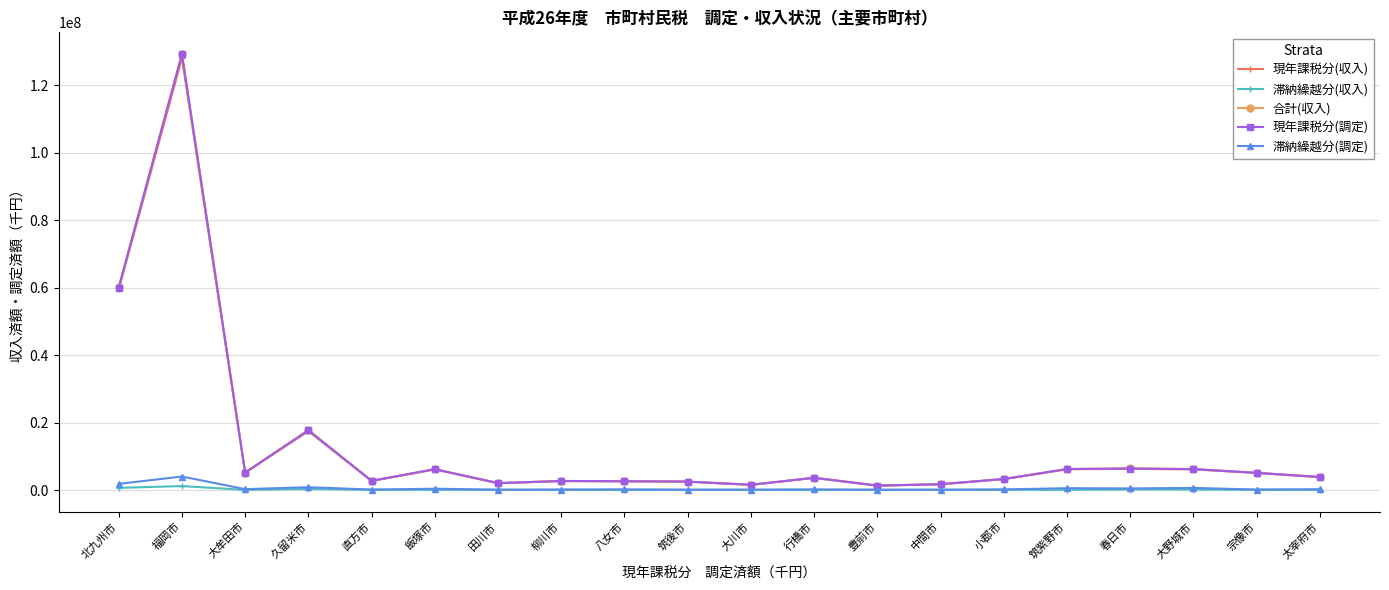

What are all the series names shown in the legend?

現年課税分(収入), 滞納繰越分(収入), 合計(収入), 現年課税分(調定), 滞納繰越分(調定)